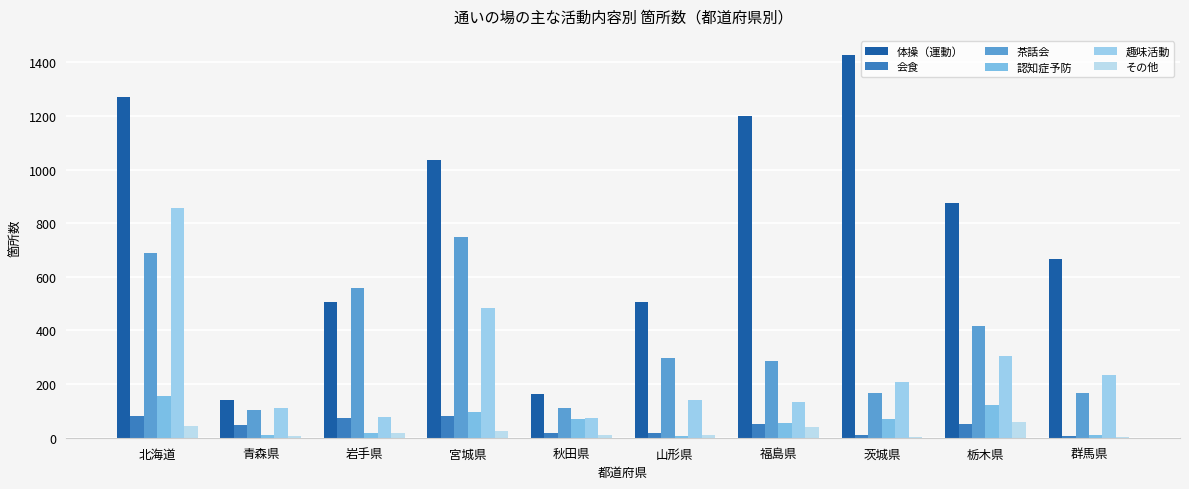

At which category is the sum across all series the highest?

北海道